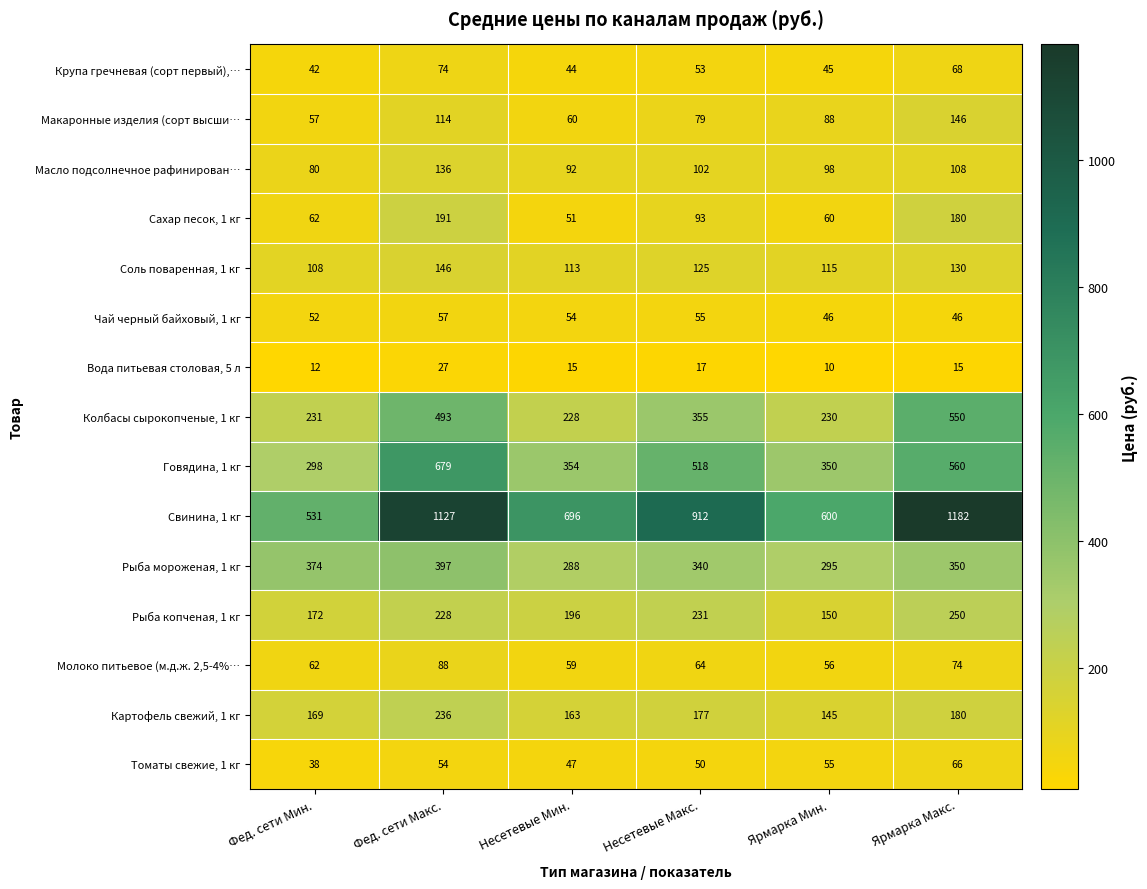

At which label does Рыба мороженая, 1 кг reach its minimum?

Несетевые Мин.